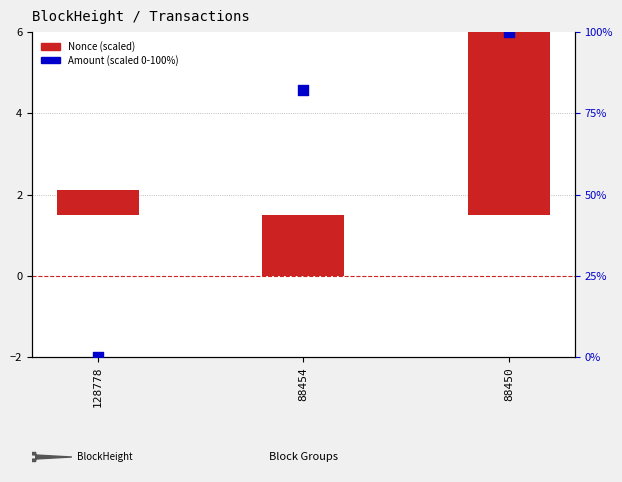

What are all the series names shown in the legend?

Nonce (scaled), Amount (scaled)